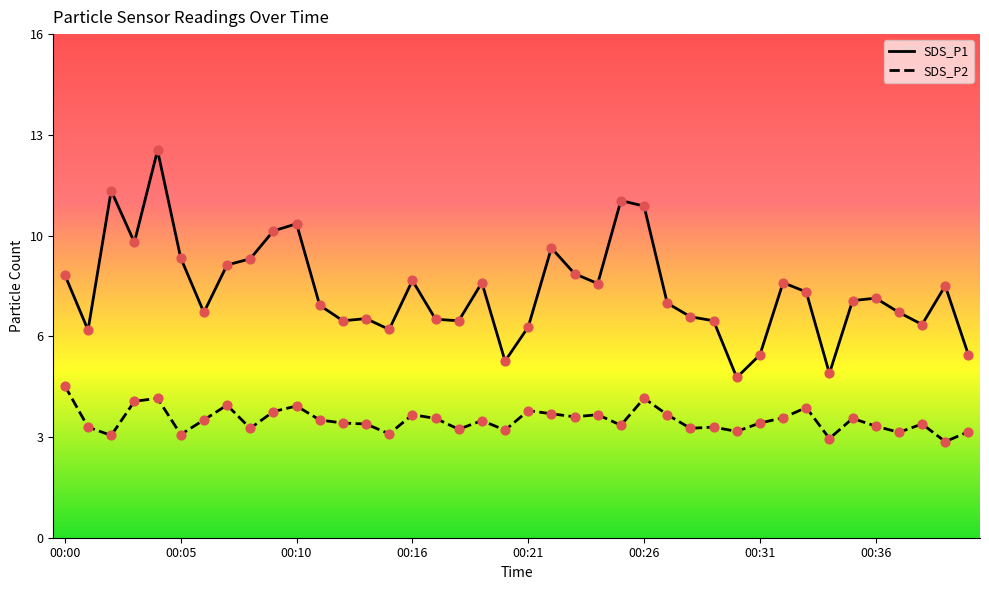

At which category is the sum across all series the highest?

00:04